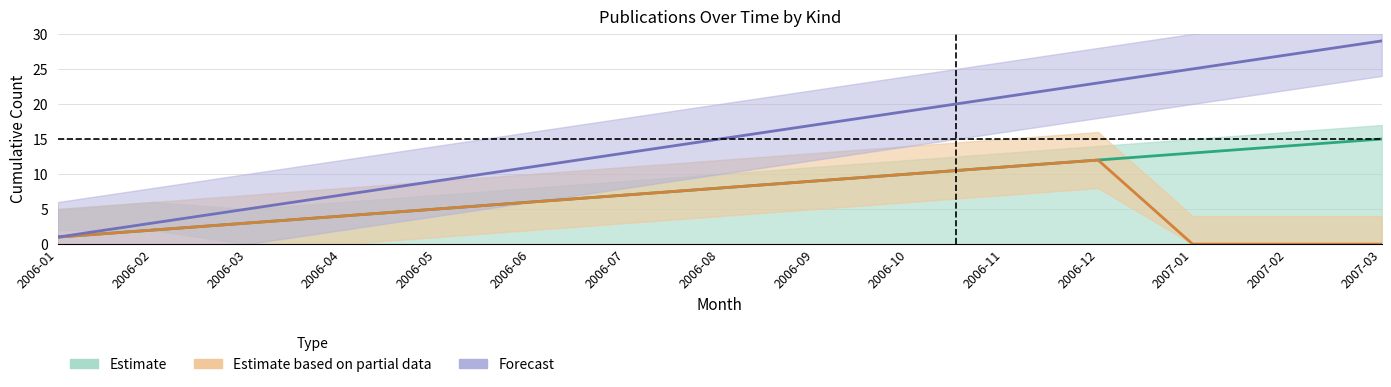

What is the sum of the 国際会議 values at 2007-01 and 2006-08?

8